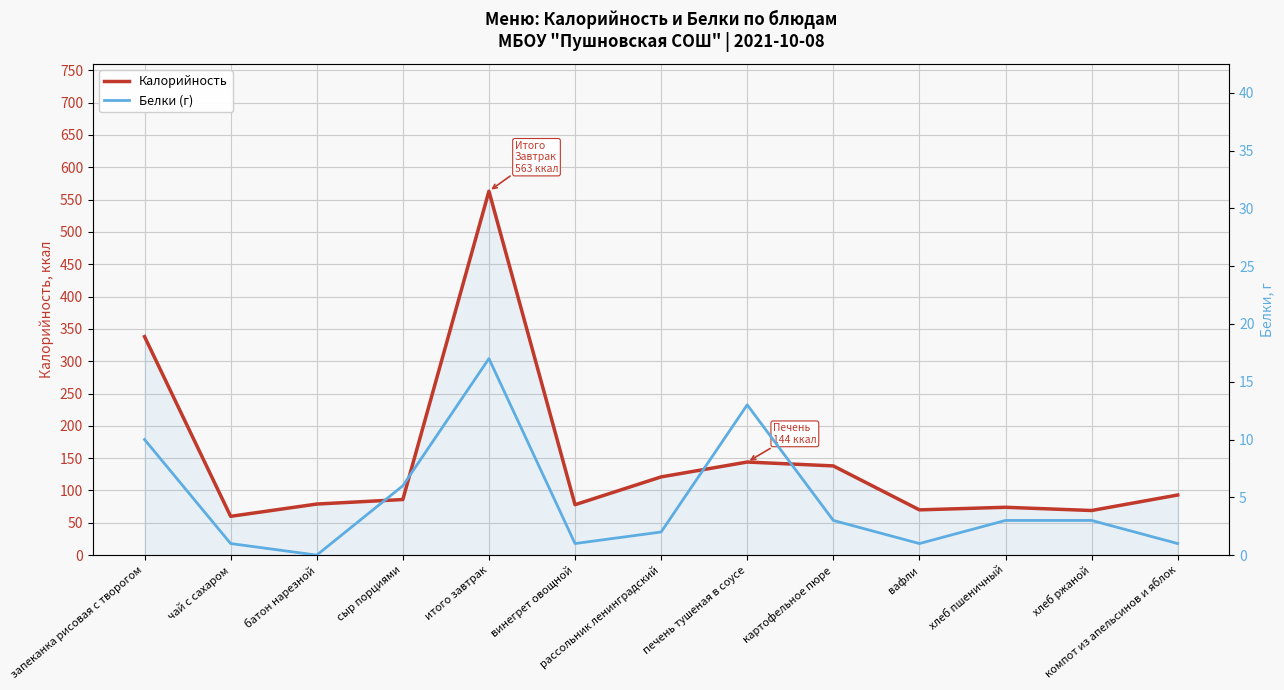

Is the value of Калорийность at запеканка рисовая с творогом greater than the value of Белки (г) at винегрет овощной?

Yes